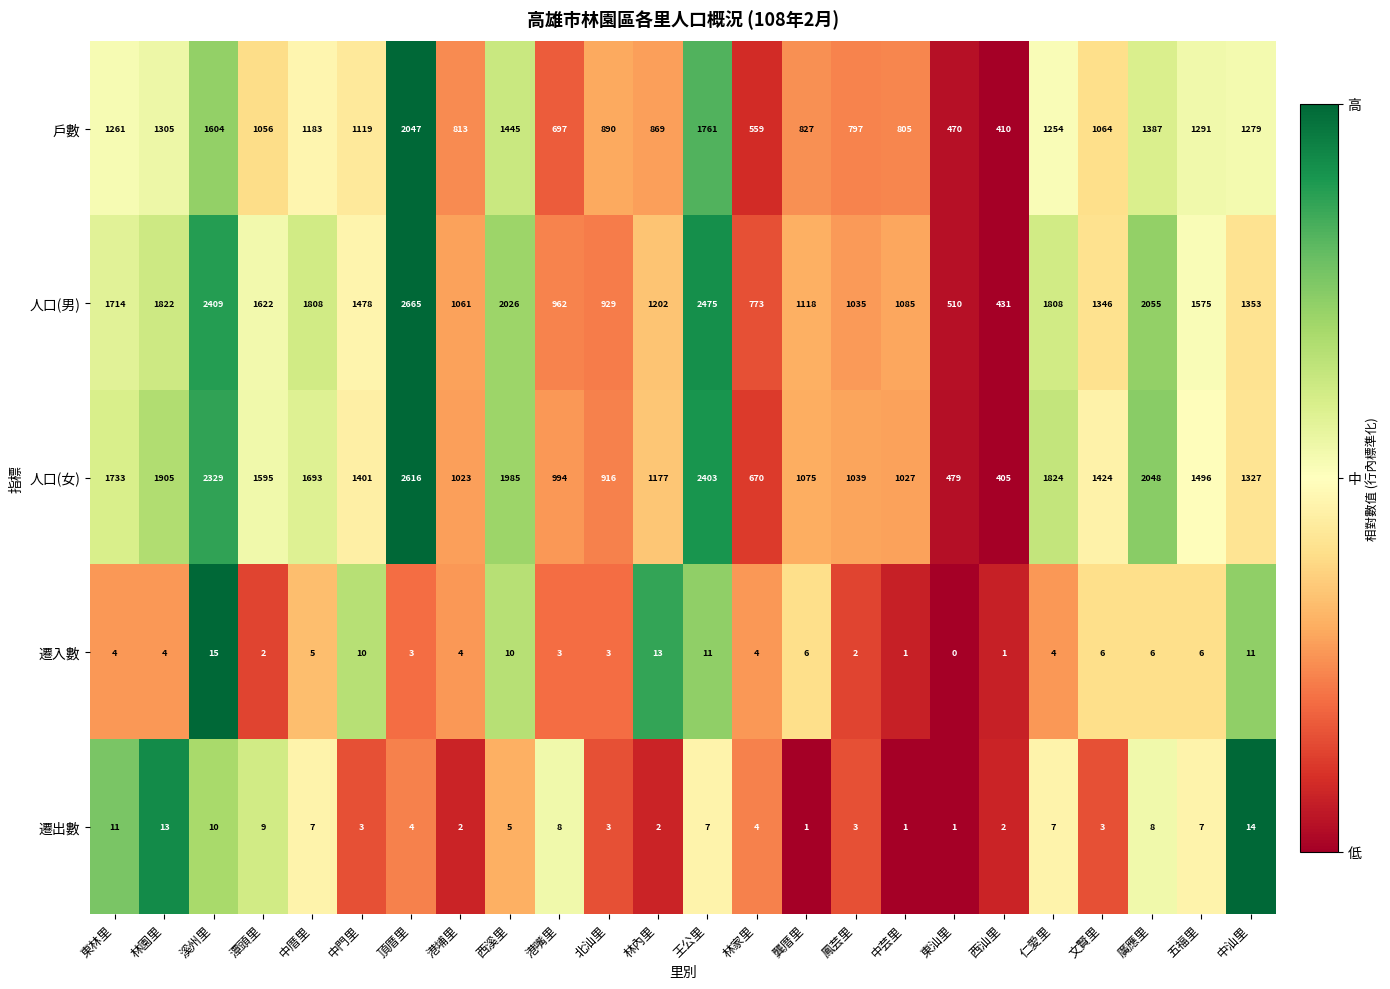

At how many categories does at least one series exceed 0?

24